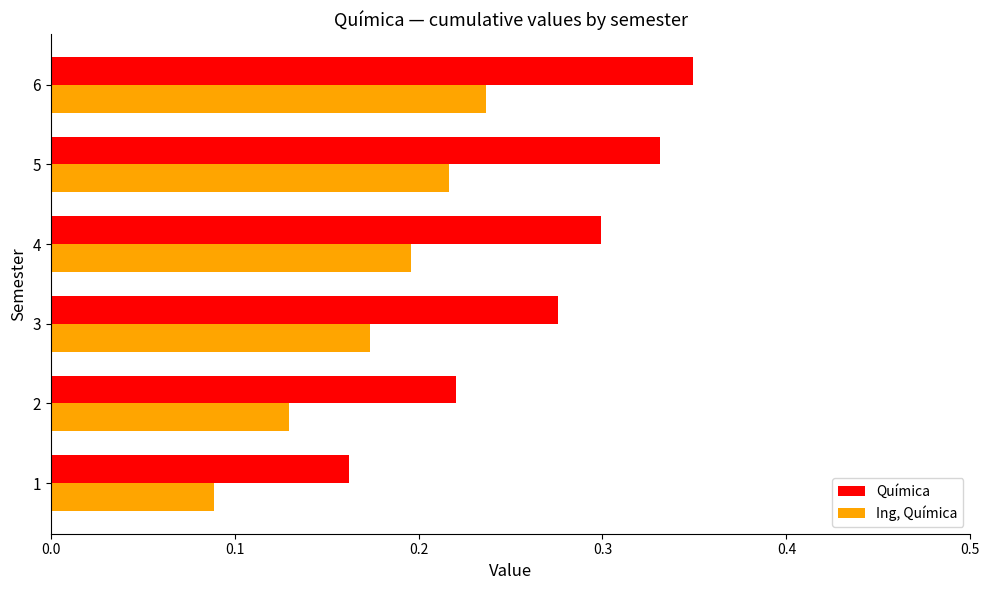

Which series has the largest total across all categories?

Química